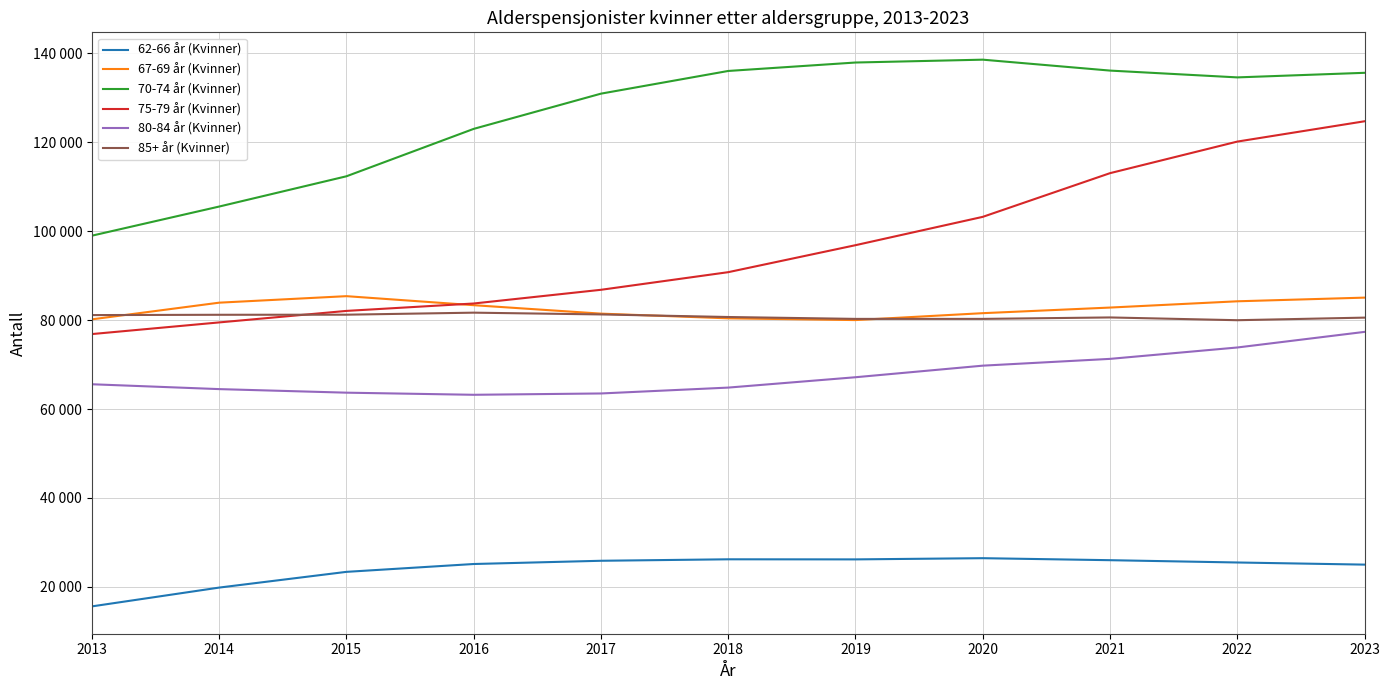

What are all the series names shown in the legend?

62-66 år (Kvinner), 67-69 år (Kvinner), 70-74 år (Kvinner), 75-79 år (Kvinner), 80-84 år (Kvinner), 85+ år (Kvinner)